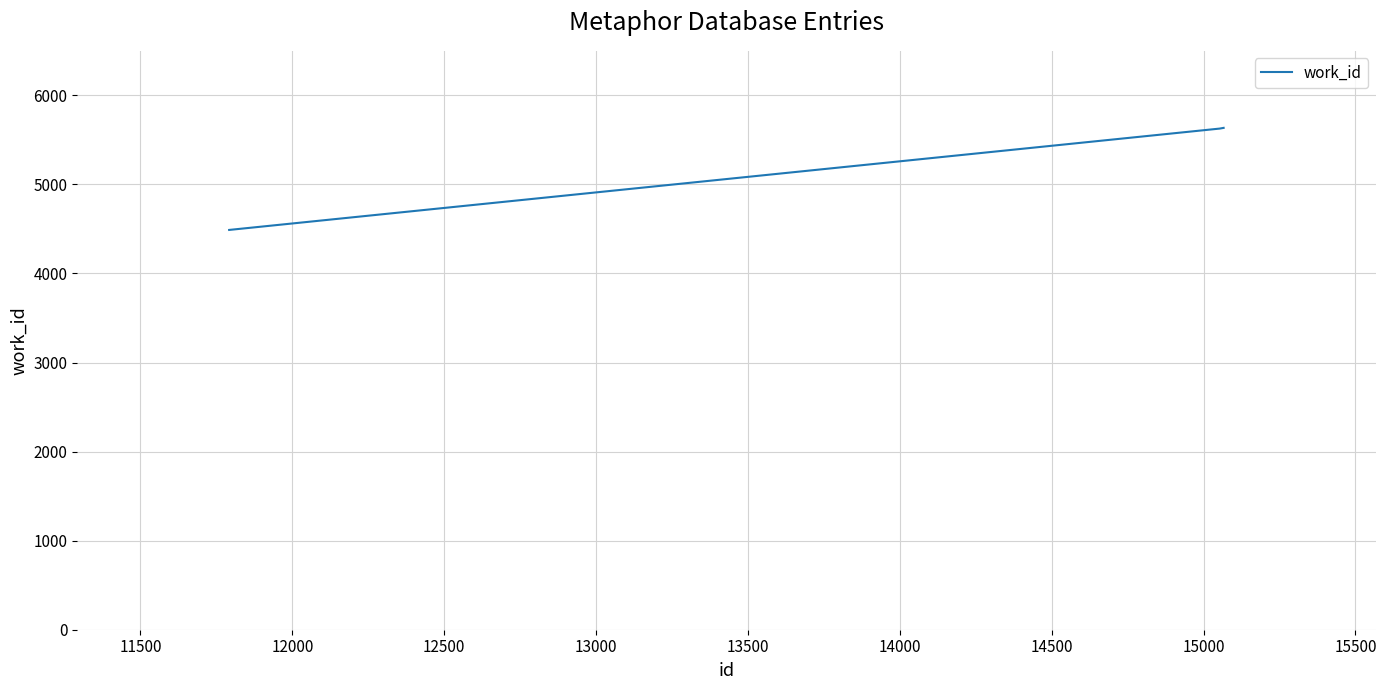

What is the minimum value shown in the chart?

4489